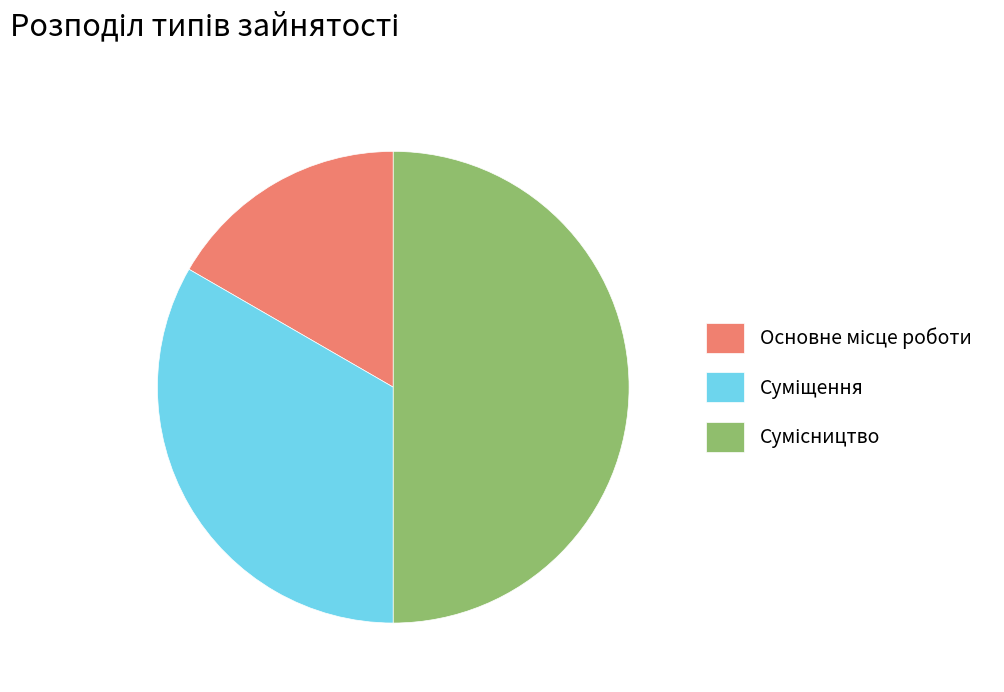

Count the number of slices in the pie.

3